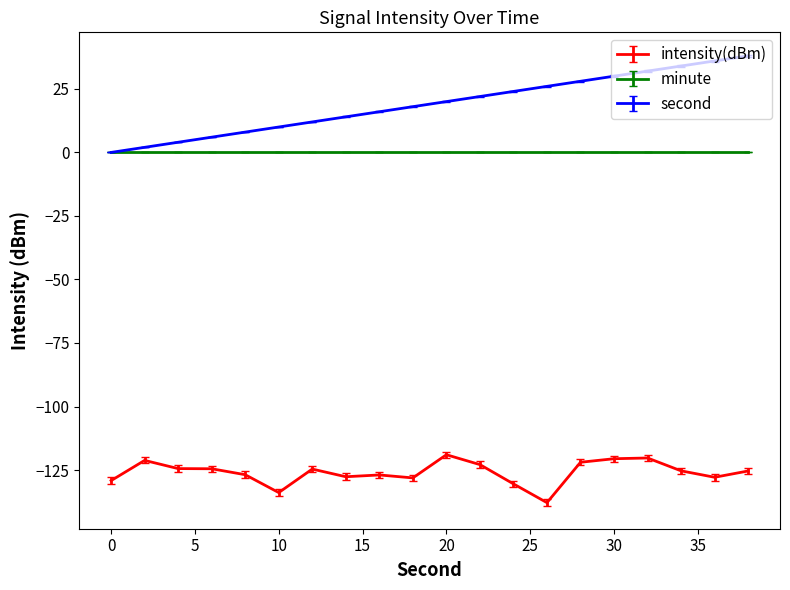

Rank the series by their maximum value, from lowest to highest.

intensity(dBm), minute, second